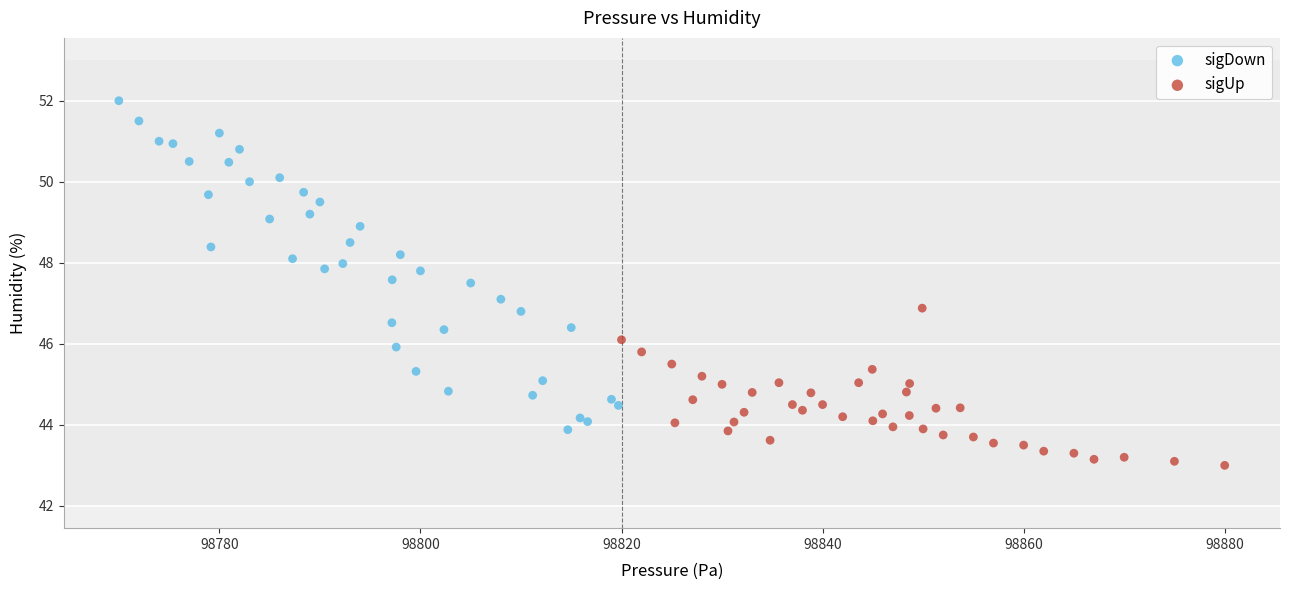

Which series reaches the minimum Y coordinate?

sigUp